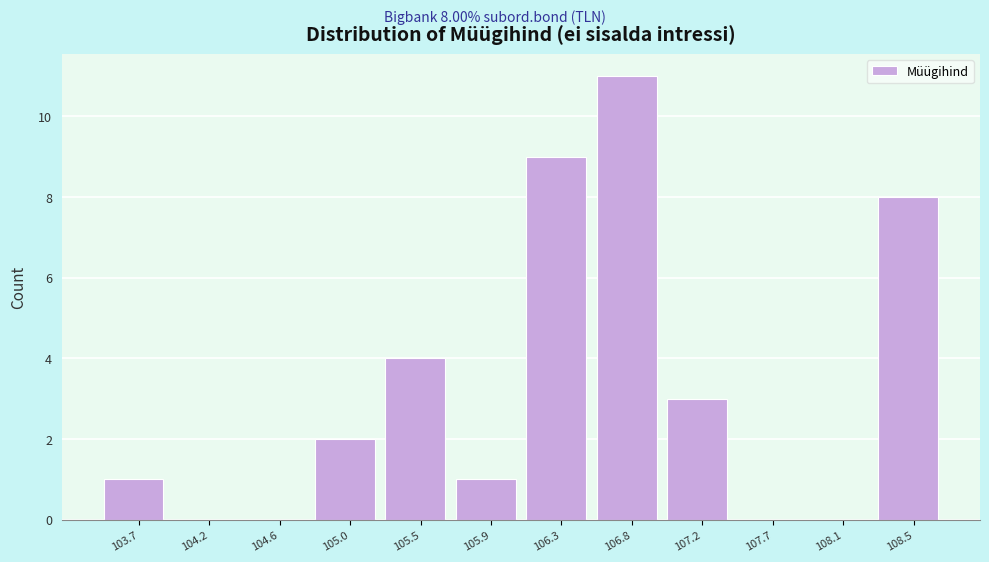

Which range on the x-axis has the tallest bar?

106.55 to 107.00